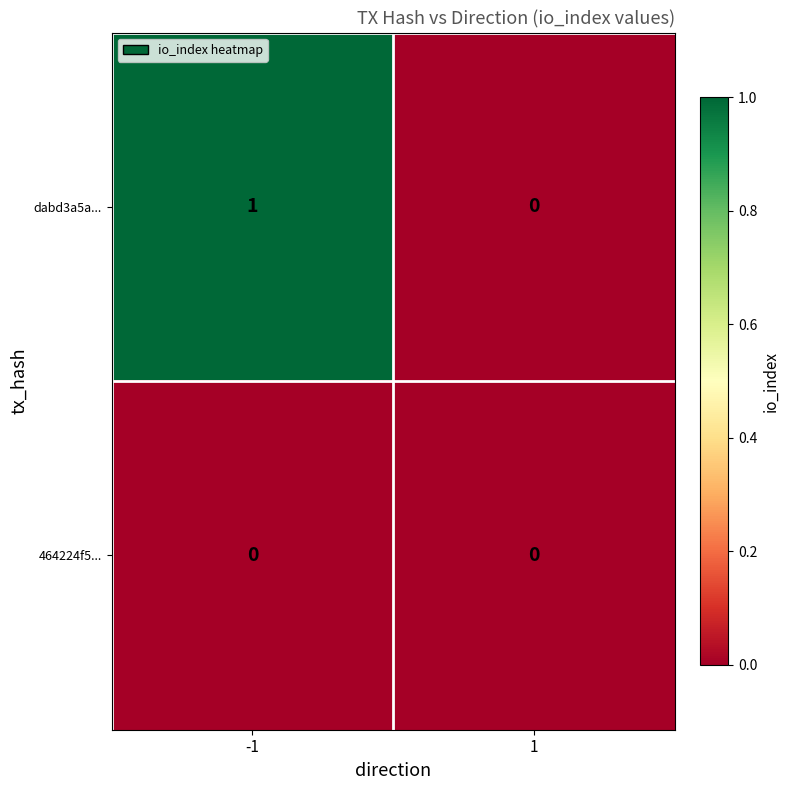

True or false: dabd3a5a... has a value of -1 at 1.

False